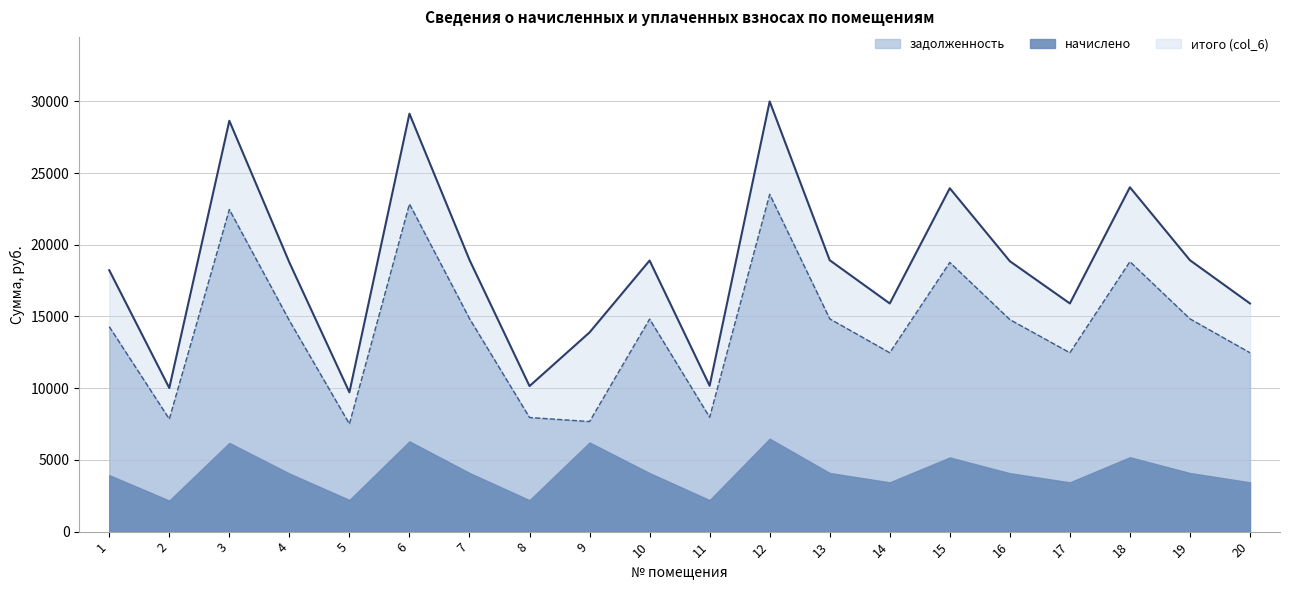

Is the value of итого (col_6) at 9 greater than the value of задолженность at 17?

Yes